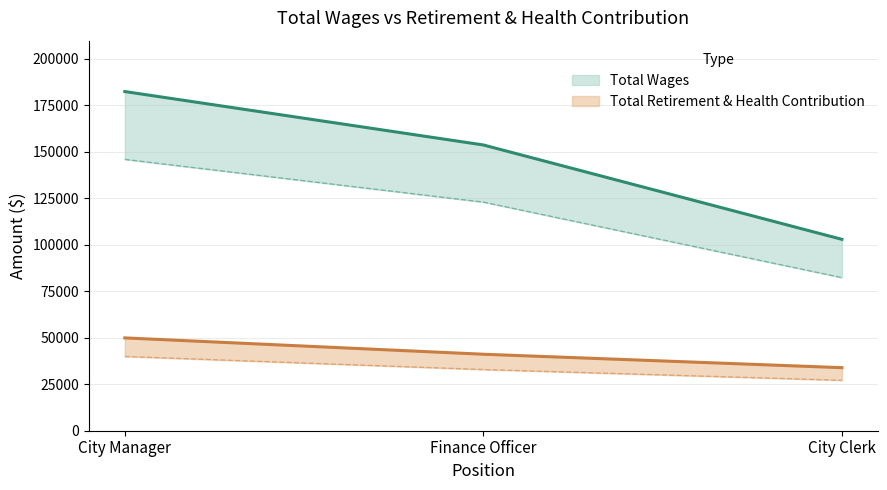

Rank the categories by value from highest to lowest.

City Manager, Finance Officer, City Clerk